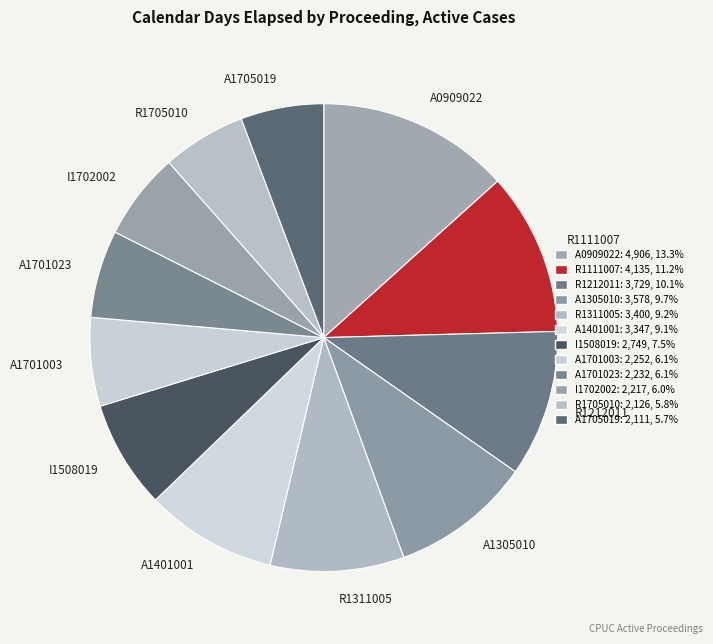

What is the ratio of the value at A1401001 to the value at A0909022?

0.7